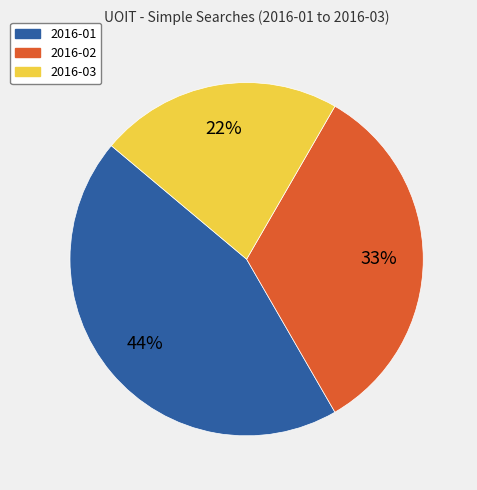

Is it true that 2016-02 is 33% of the pie?

True